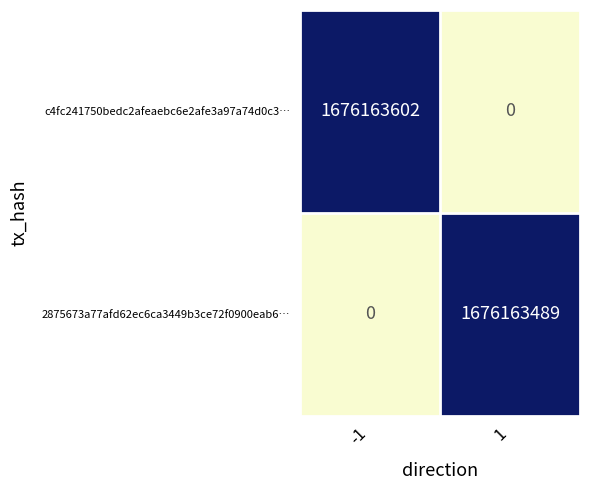

Reading left to right, list all the values displayed in this chart.

c4fc241750bedc2afeaebc6e2afe3a97a74d0c3…: -1=1676163602	1=0
2875673a77afd62ec6ca3449b3ce72f0900eab6…: -1=0	1=1676163489